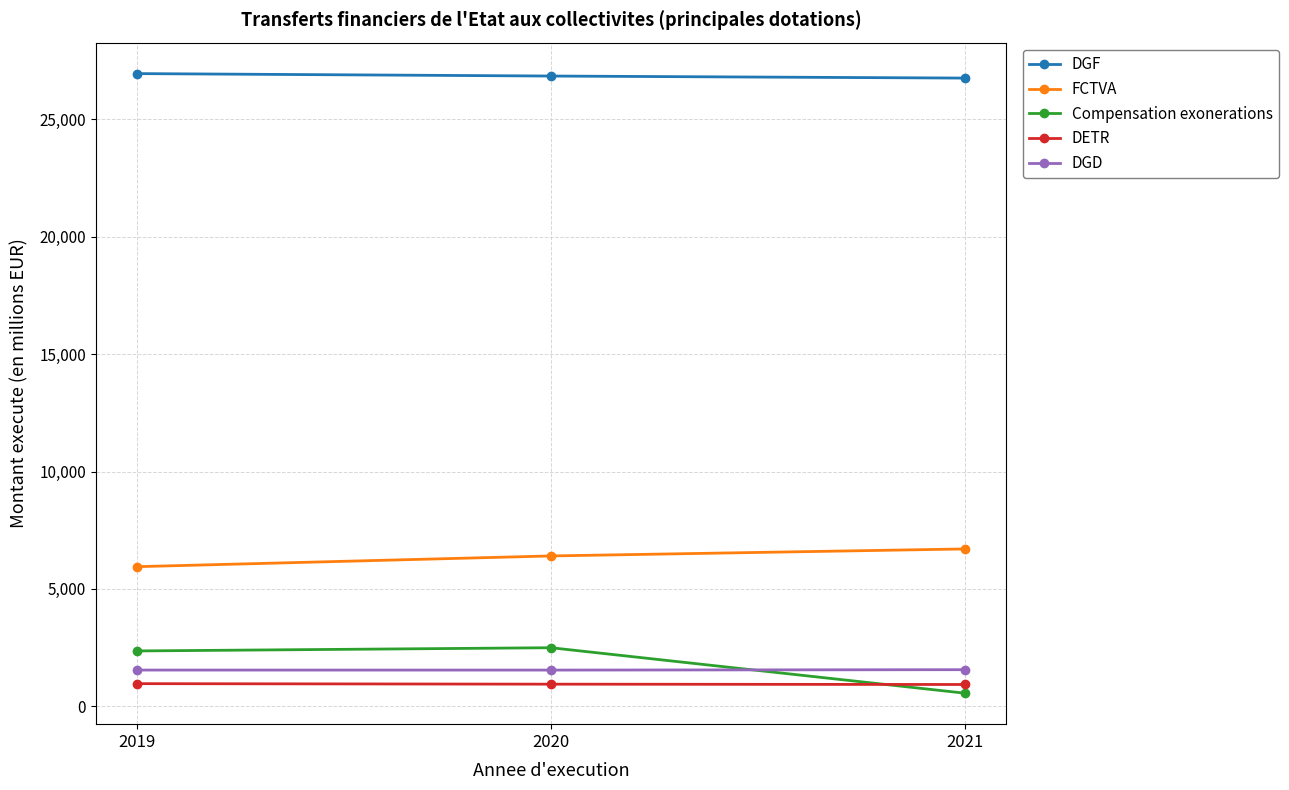

What is the difference between the maximum and second lowest values in the DGF series?

104